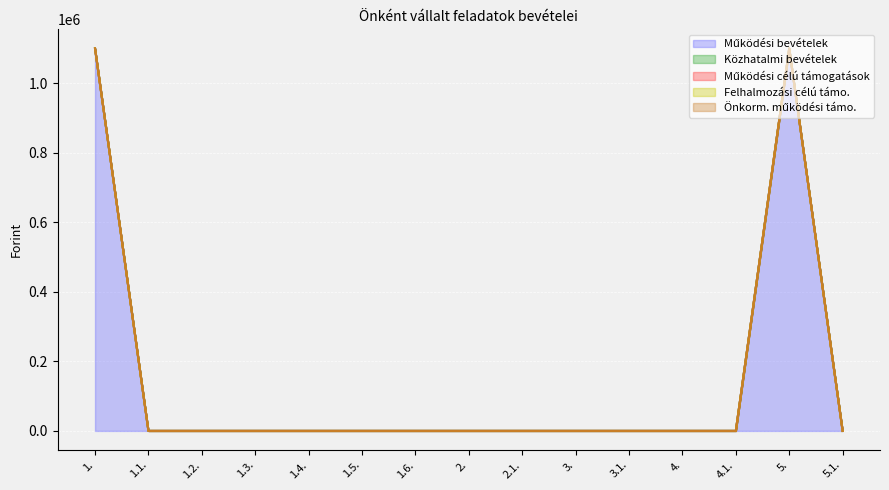

What position from the right is 1.1.?

14